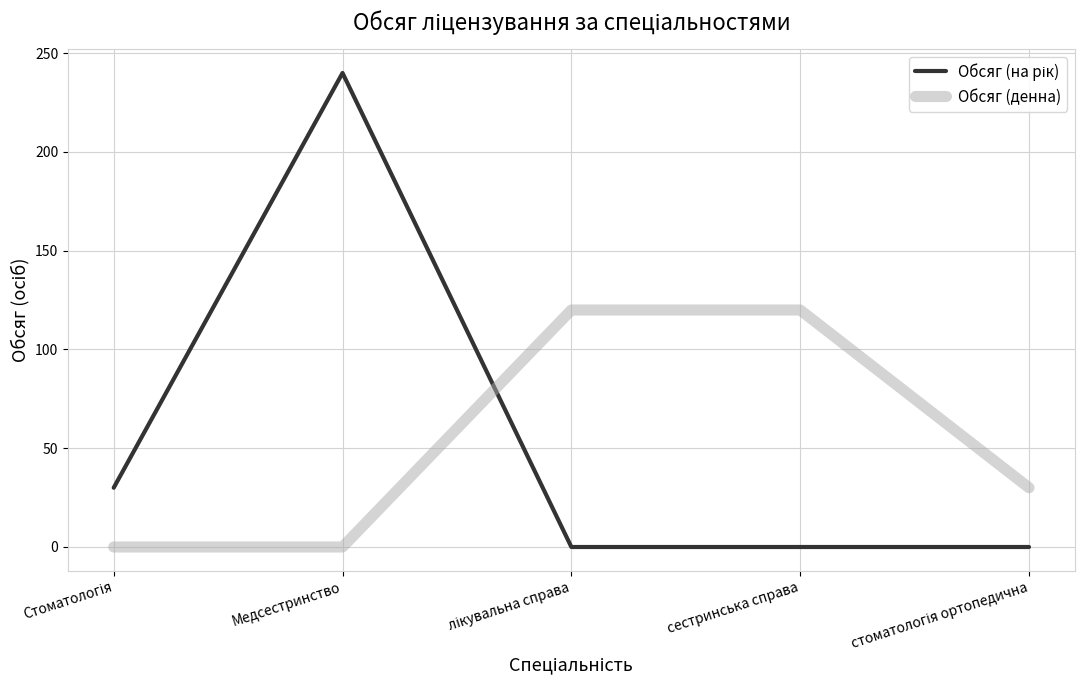

What is the spread (max minus min) of values at сестринська справа?

120